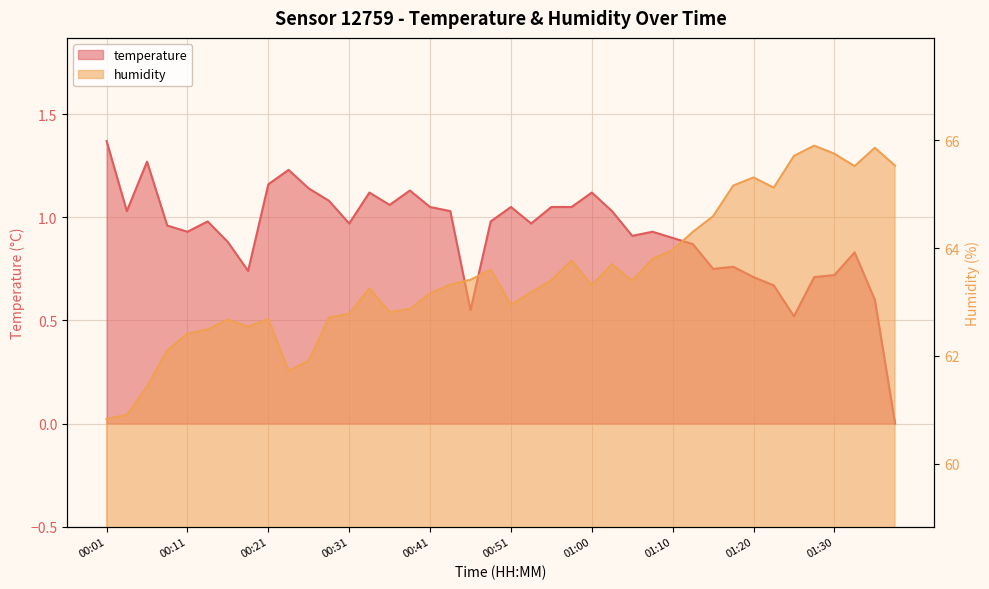

At which category does humidity reach its first local valley?

00:18